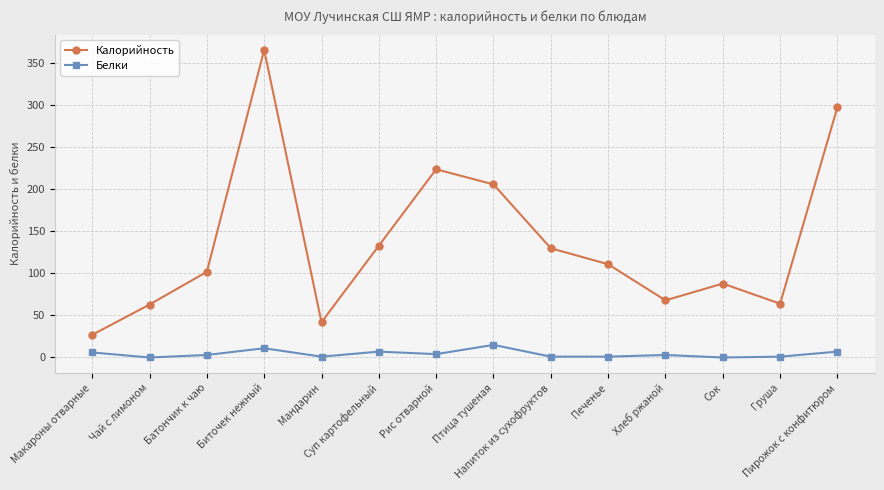

At which label does Калорийность reach its peak?

Биточек нежный